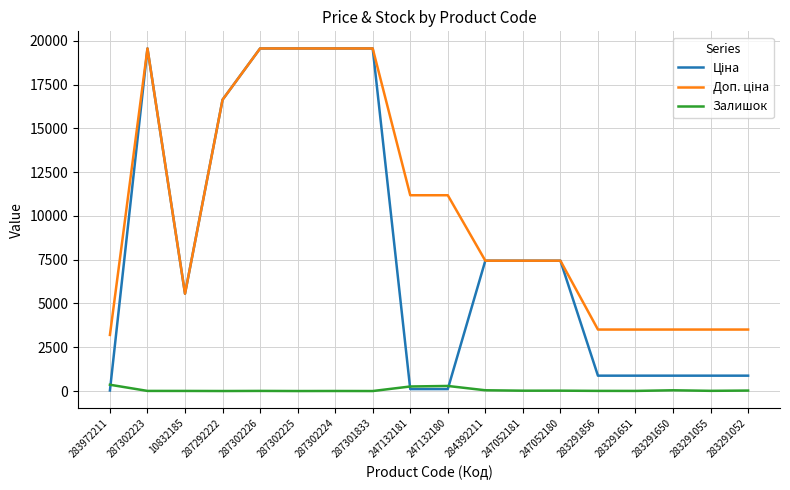

At how many categories does at least one series exceed 3421?

17